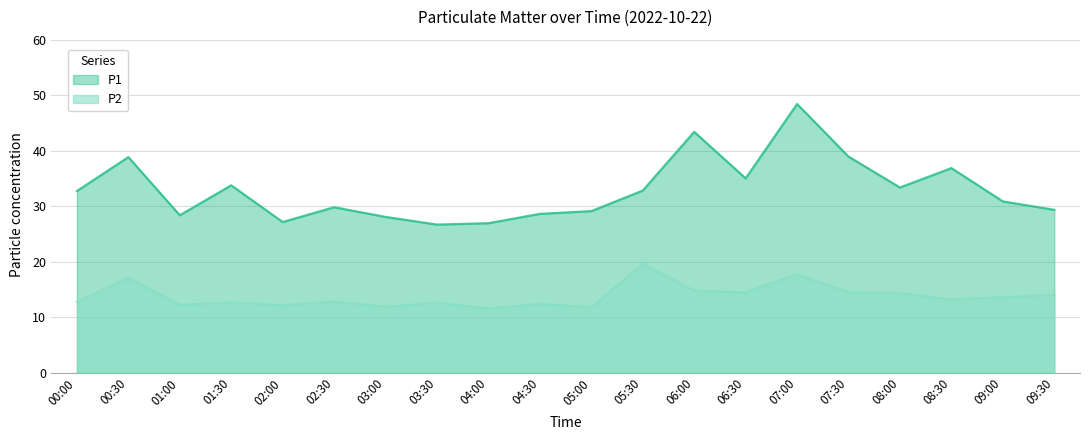

Is it true that P2 equals 13.6 at 09:00?

True